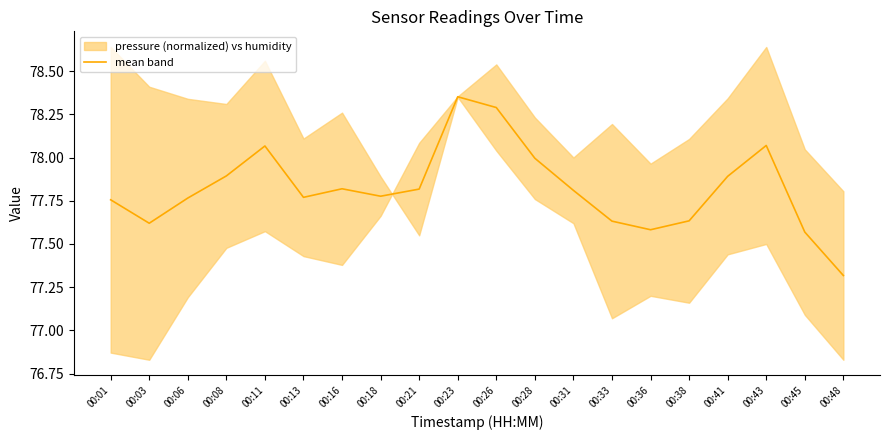

Which category has the lowest value across all series?

00:48